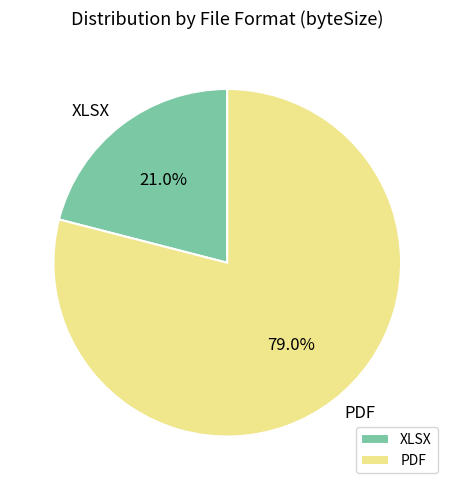

Approximately how many times larger is the value at PDF compared to XLSX?

3.8